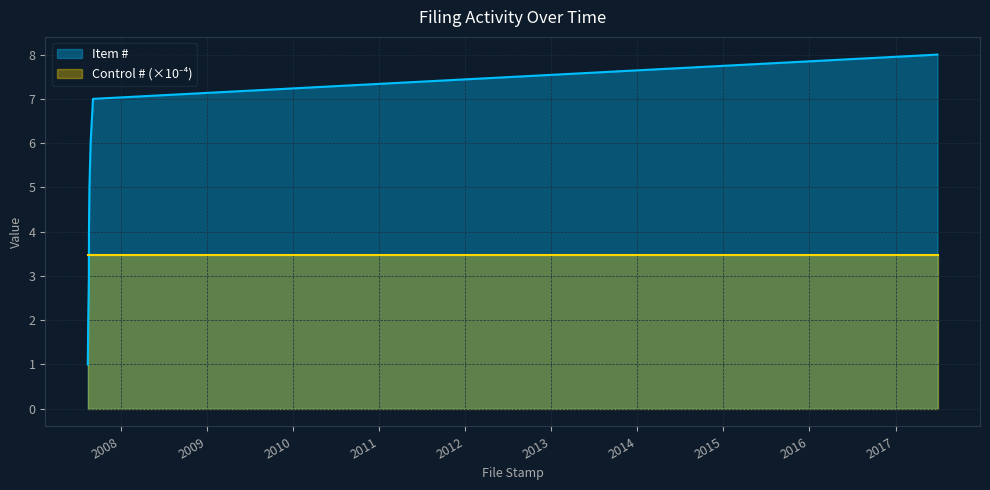

True or false: the data has more than 0 interior local peaks.

False